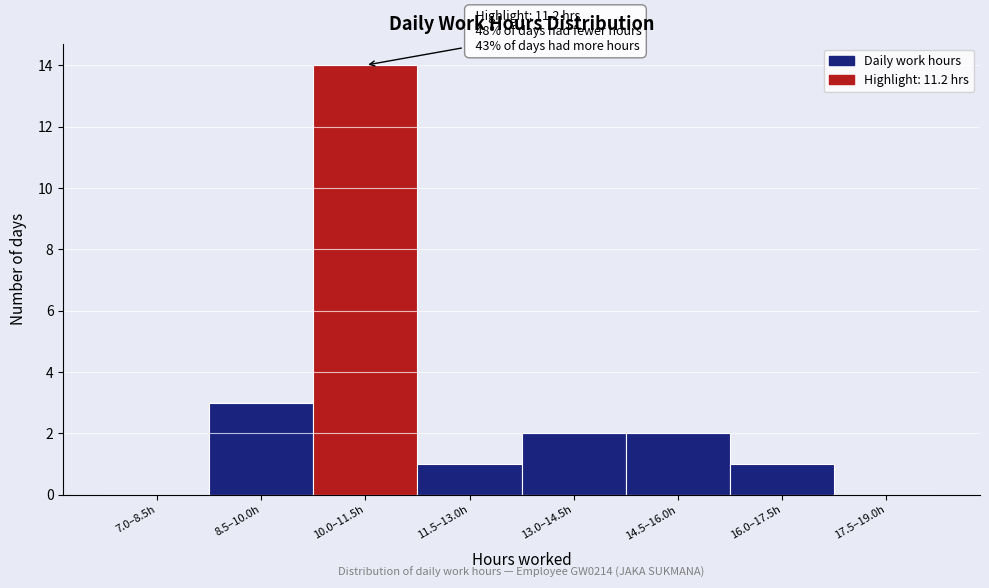

Reading left to right, transcribe all the data shown in this chart.

7.0–8.5h=0	8.5–10.0h=3	10.0–11.5h=14	11.5–13.0h=1	13.0–14.5h=2	14.5–16.0h=2	16.0–17.5h=1	17.5–19.0h=0